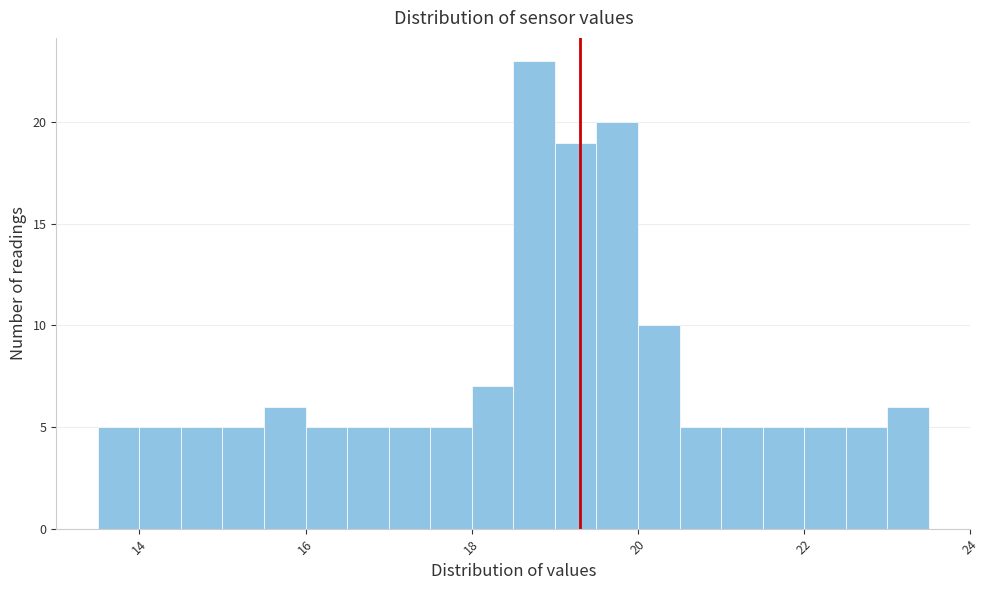

Read against the x-axis, roughly where is the centre of the tallest bar?

18.8